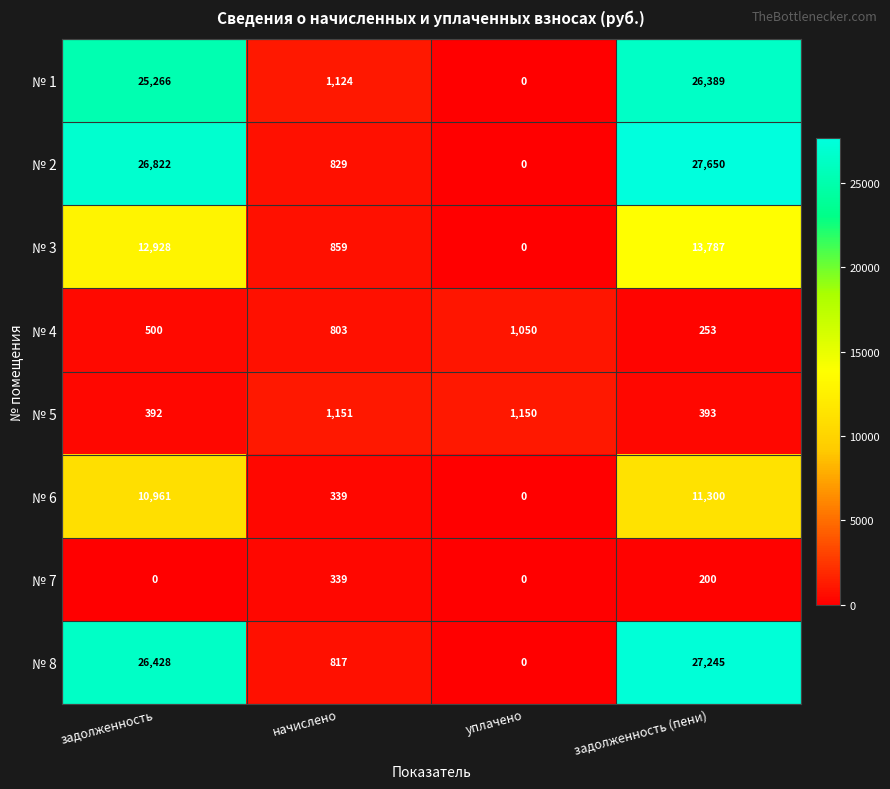

How many series are shown in this chart?

8